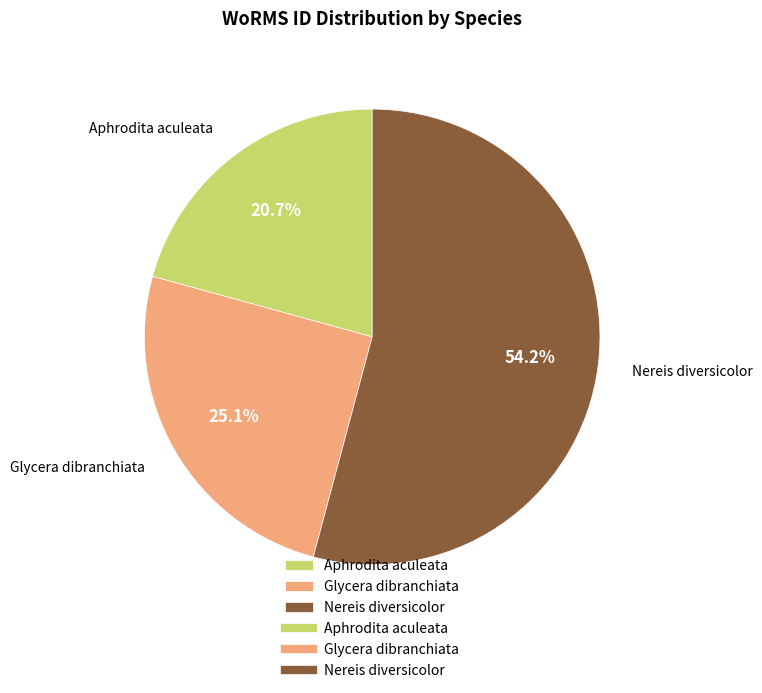

True or false: Aphrodita aculeata accounts for 12% of the total.

False